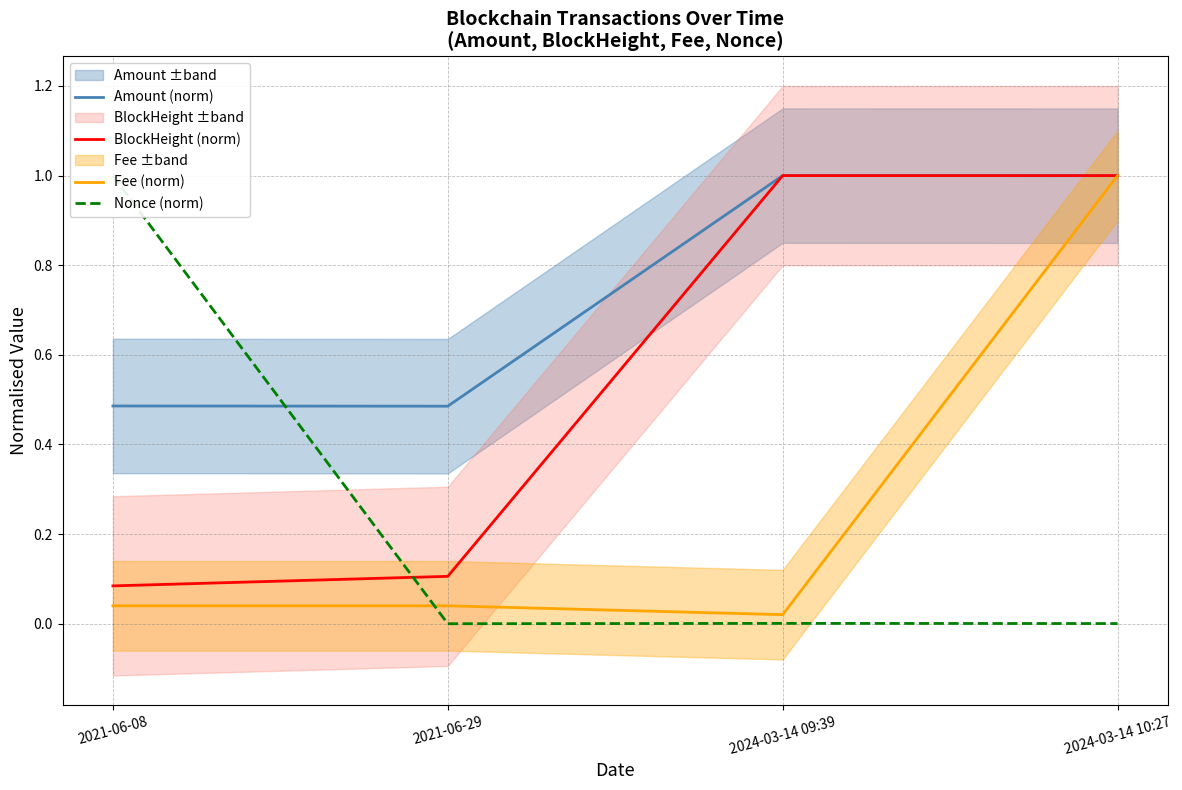

What is the spread (max minus min) of values at 2021-06-29?

0.5